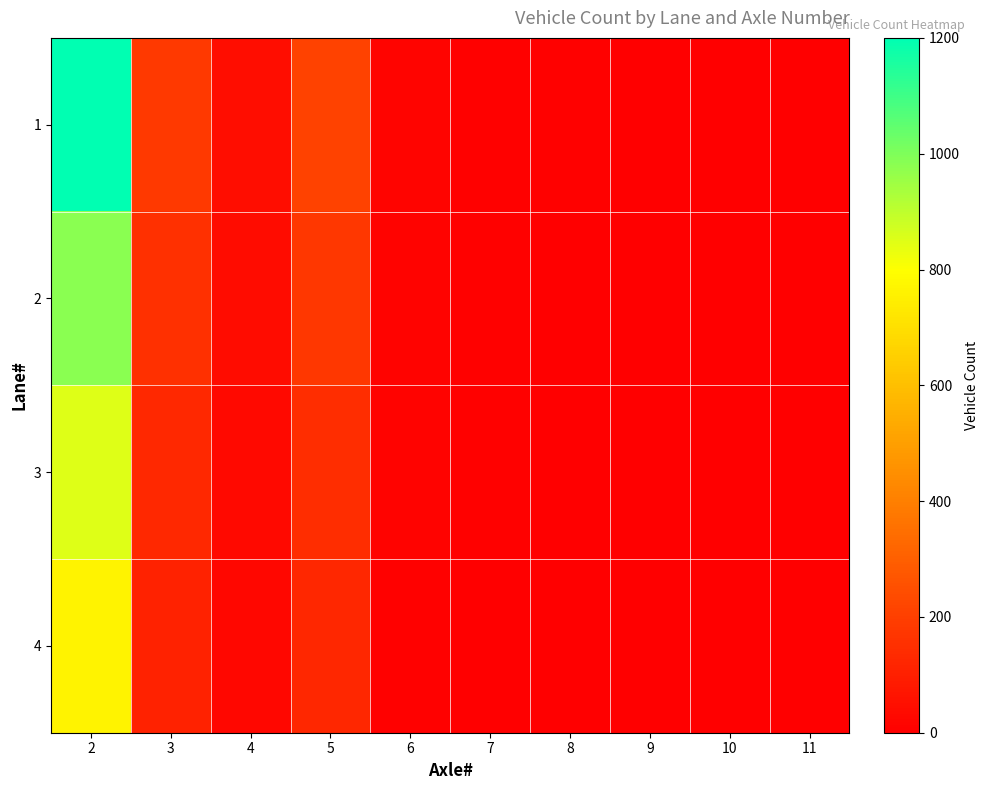

What is the greatest value displayed?

1200